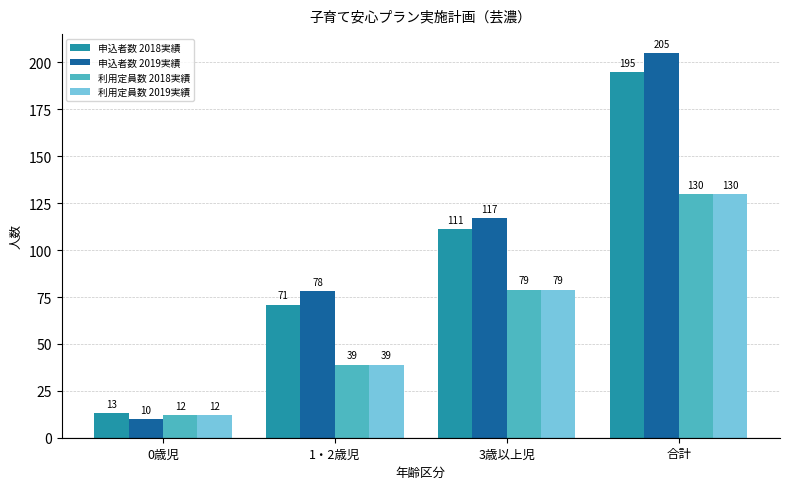

What are all the series names shown in the legend?

申込者数 2018実績, 申込者数 2019実績, 利用定員数 2018実績, 利用定員数 2019実績